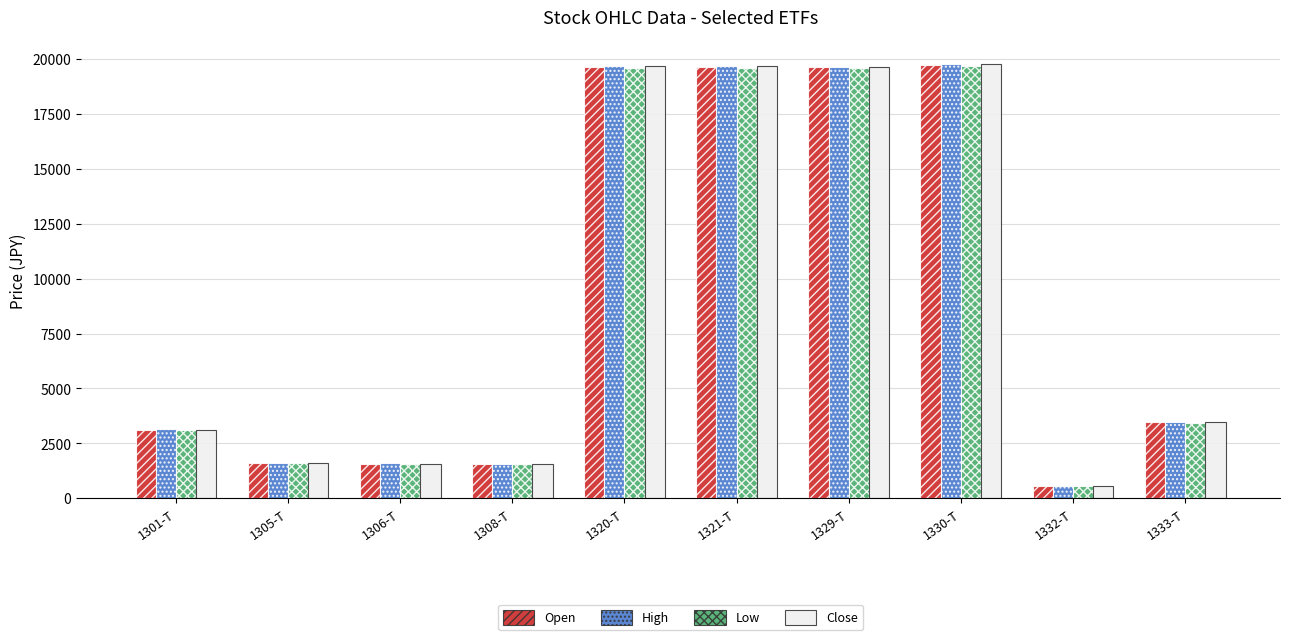

What is the label of the 8th bar from the right?

1306-T